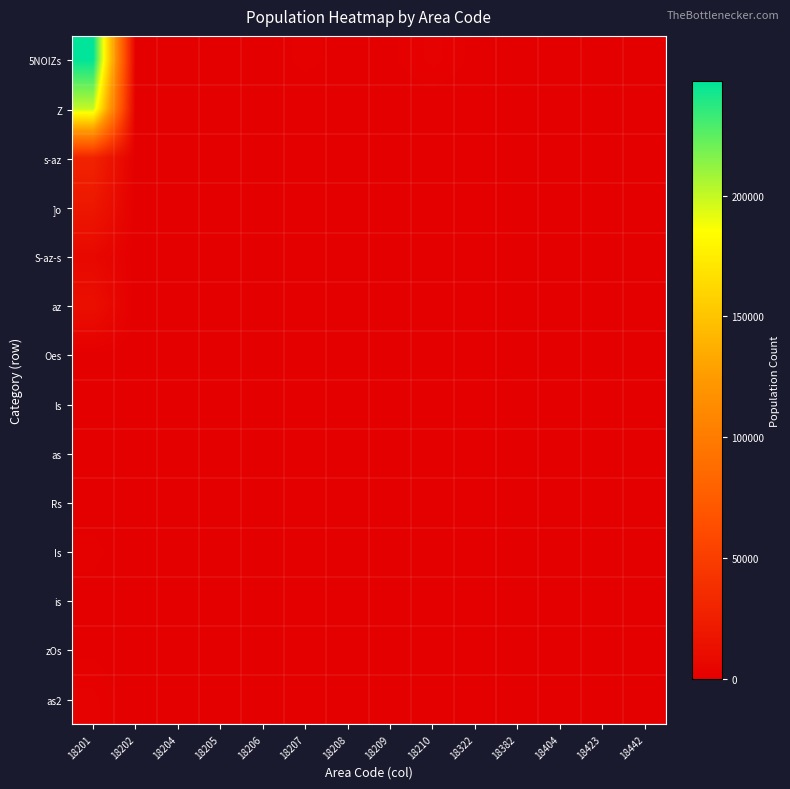

Reading left to right, extract all data points from this chart.

5NOIZs: 18201=247374	18202=425	18204=206	18205=378	18206=229	18207=1327	18208=448	18209=685	18210=2287	18322=507	18382=16	18404=73	18423=240	18442=36
Z: 18201=199797	18202=0	18204=0	18205=0	18206=0	18207=0	18208=0	18209=0	18210=0	18322=0	18382=0	18404=0	18423=0	18442=0
s-az: 18201=28298	18202=0	18204=0	18205=0	18206=0	18207=0	18208=0	18209=0	18210=0	18322=0	18382=0	18404=0	18423=0	18442=0
]o: 18201=19279	18202=0	18204=0	18205=0	18206=0	18207=0	18208=0	18209=0	18210=0	18322=0	18382=0	18404=0	18423=0	18442=0
S-az-s: 18201=6991	18202=0	18204=0	18205=0	18206=0	18207=0	18208=0	18209=0	18210=0	18322=0	18382=0	18404=0	18423=0	18442=0
az: 18201=12288	18202=0	18204=0	18205=0	18206=0	18207=0	18208=0	18209=0	18210=0	18322=0	18382=0	18404=0	18423=0	18442=0
Oes: 18201=425	18202=0	18204=0	18205=0	18206=0	18207=0	18208=0	18209=0	18210=0	18322=0	18382=0	18404=0	18423=0	18442=0
ls: 18201=206	18202=0	18204=0	18205=0	18206=0	18207=0	18208=0	18209=0	18210=0	18322=0	18382=0	18404=0	18423=0	18442=0
as: 18201=378	18202=0	18204=0	18205=0	18206=0	18207=0	18208=0	18209=0	18210=0	18322=0	18382=0	18404=0	18423=0	18442=0
Rs: 18201=229	18202=0	18204=0	18205=0	18206=0	18207=0	18208=0	18209=0	18210=0	18322=0	18382=0	18404=0	18423=0	18442=0
Is: 18201=1327	18202=0	18204=0	18205=0	18206=0	18207=0	18208=0	18209=0	18210=0	18322=0	18382=0	18404=0	18423=0	18442=0
is: 18201=448	18202=0	18204=0	18205=0	18206=0	18207=0	18208=0	18209=0	18210=0	18322=0	18382=0	18404=0	18423=0	18442=0
zOs: 18201=685	18202=0	18204=0	18205=0	18206=0	18207=0	18208=0	18209=0	18210=0	18322=0	18382=0	18404=0	18423=0	18442=0
as2: 18201=2287	18202=0	18204=0	18205=0	18206=0	18207=0	18208=0	18209=0	18210=0	18322=0	18382=0	18404=0	18423=0	18442=0